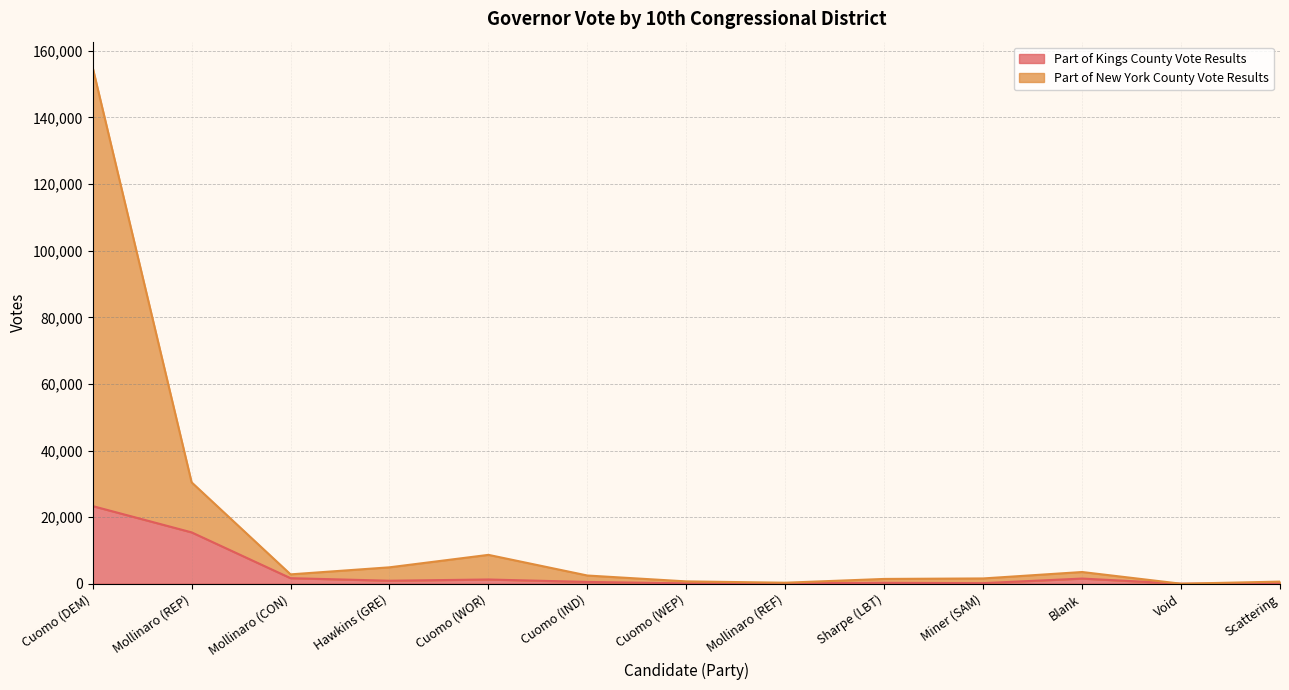

Rank the categories by Part of New York County Vote Results value from lowest to highest.

Void, Mollinaro (REF), Scattering, Cuomo (WEP), Sharpe (LBT), Miner (SAM), Cuomo (IND), Mollinaro (CON), Blank, Hawkins (GRE), Cuomo (WOR), Mollinaro (REP), Cuomo (DEM)